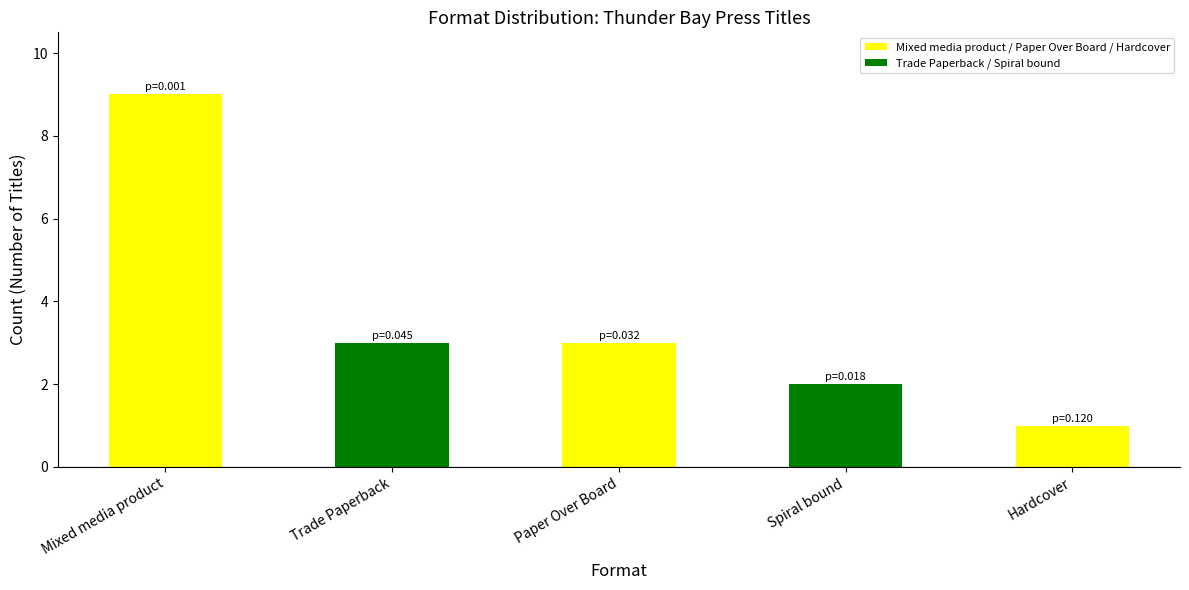

Reading left to right, what are all the values shown in this chart?

9	3	3	2	1